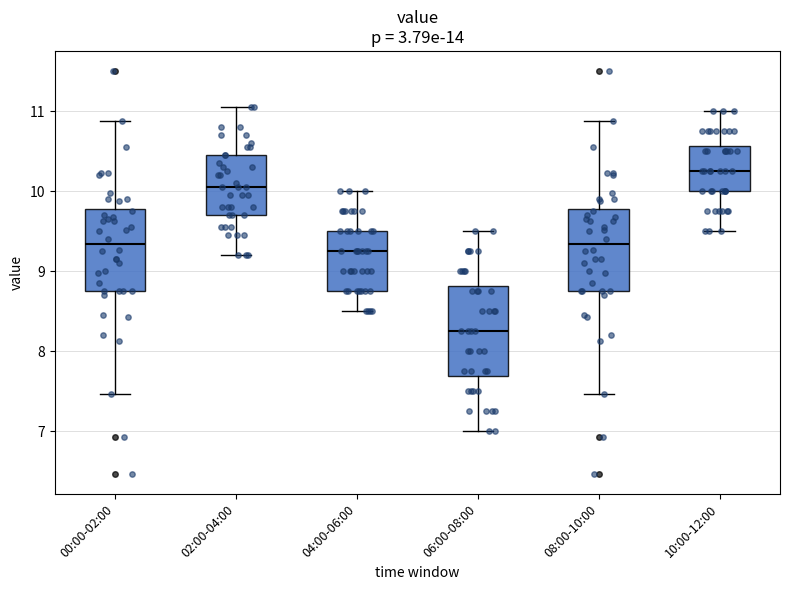

Where is the lower edge of the box for 10:00-12:00 on the y-axis? The values are not printed on the chart, so give them approximately, as read against the axis.

10.0